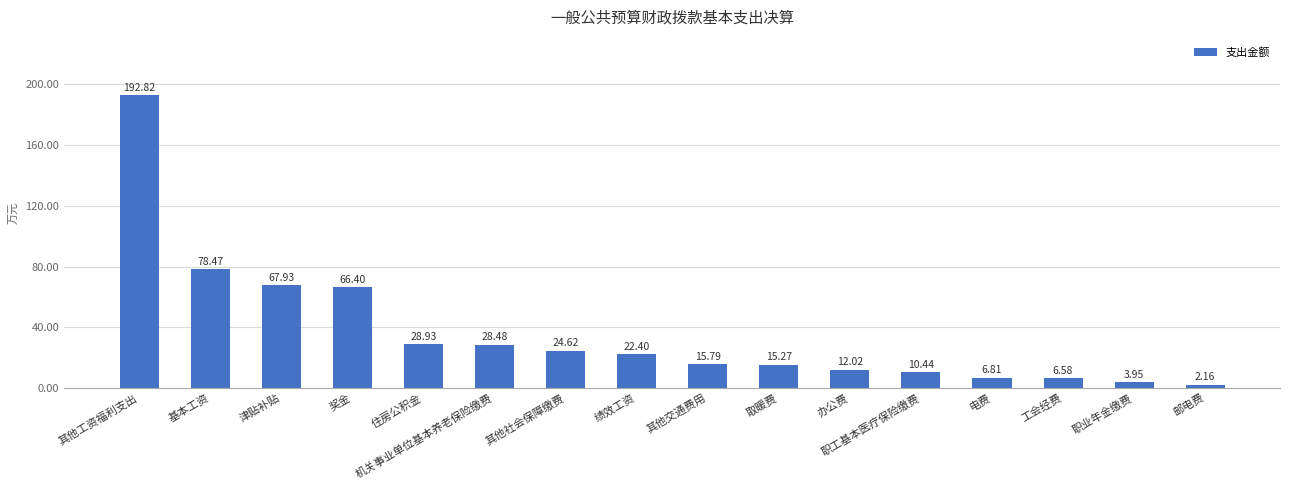

At which label is the value closest to 97?

基本工资